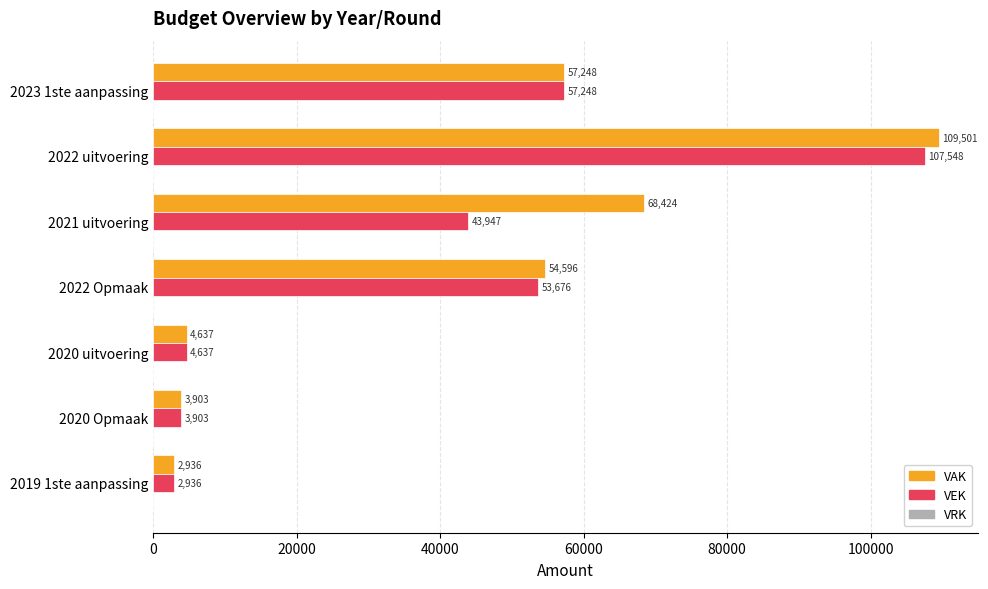

How many values in the VAK series are below 54596?

3